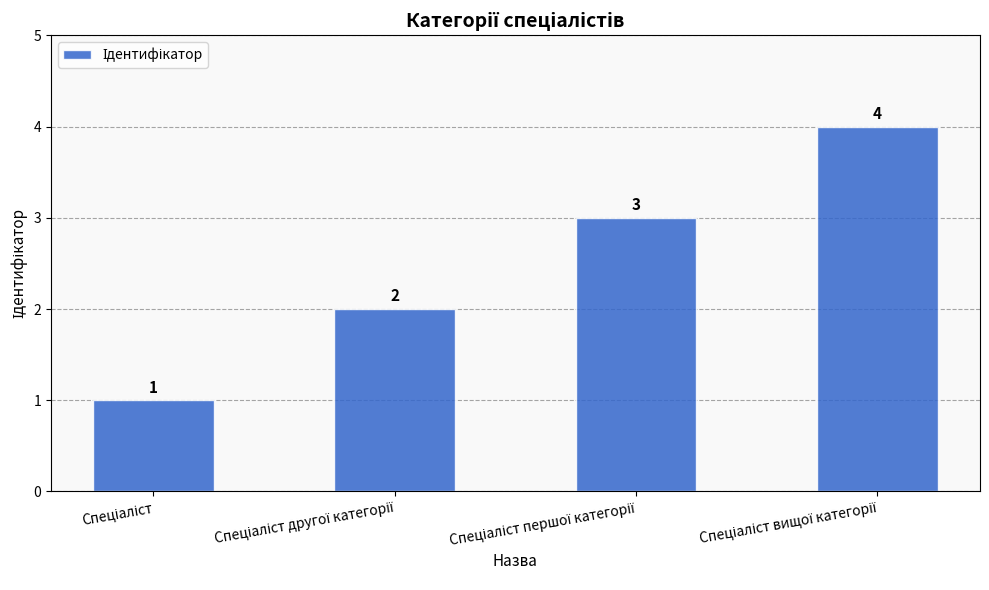

Count the values in the range 2 to 4.

3